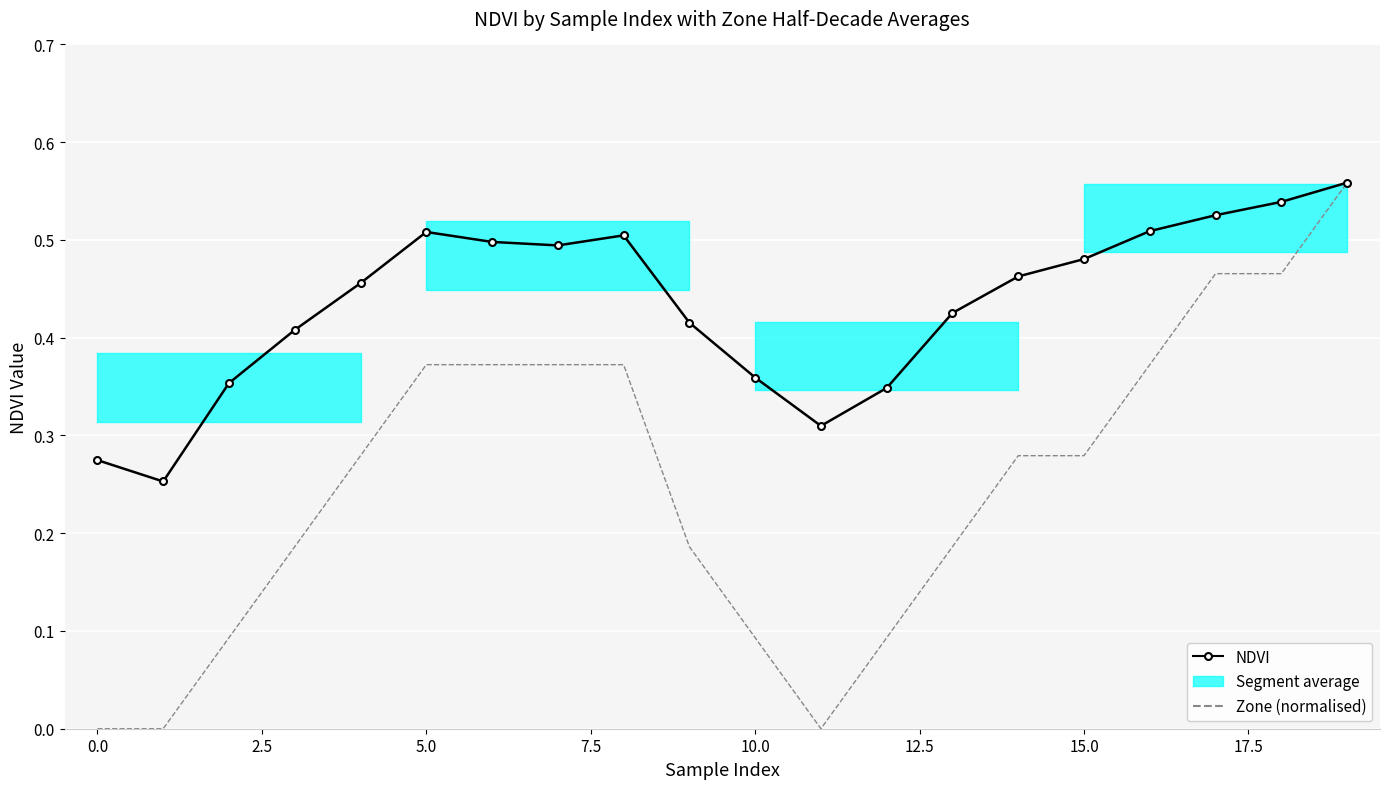

At 17.5, list the series in order from largest to smallest.

NDVI, Zone (normalised)